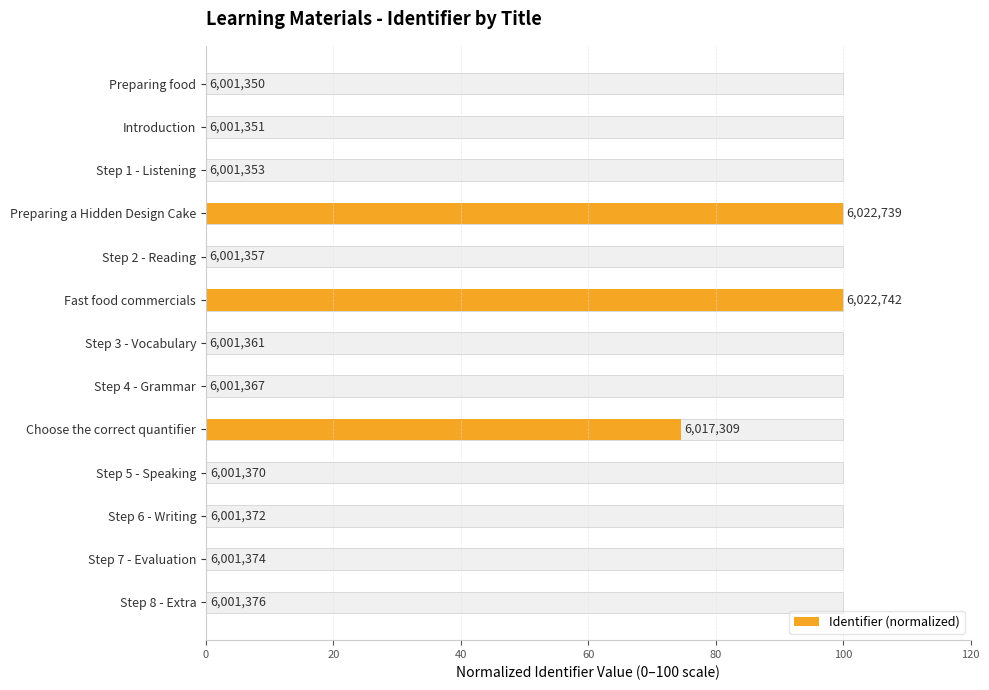

The value at Preparing food is -41.0. True or false?

False